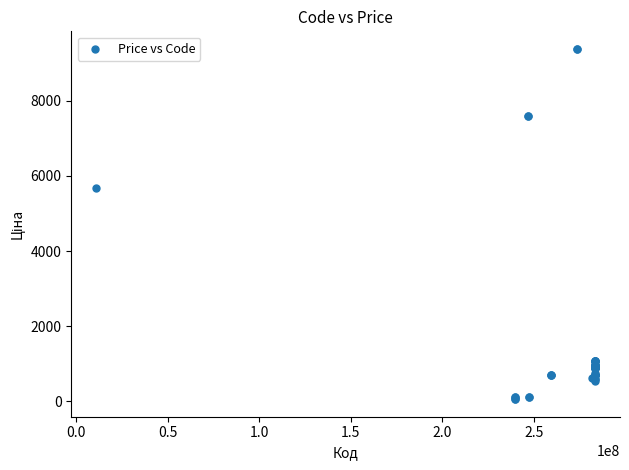

What Y value in the scatter plot is closest to 4720?

5673.8